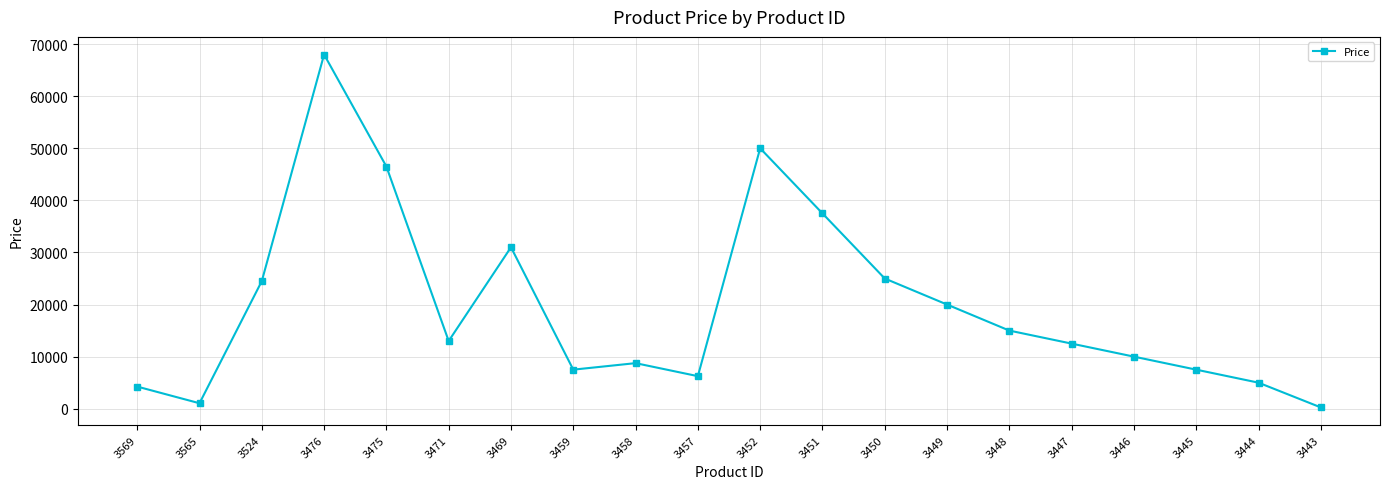

Is it true that the value at 3457 is 2855?

False